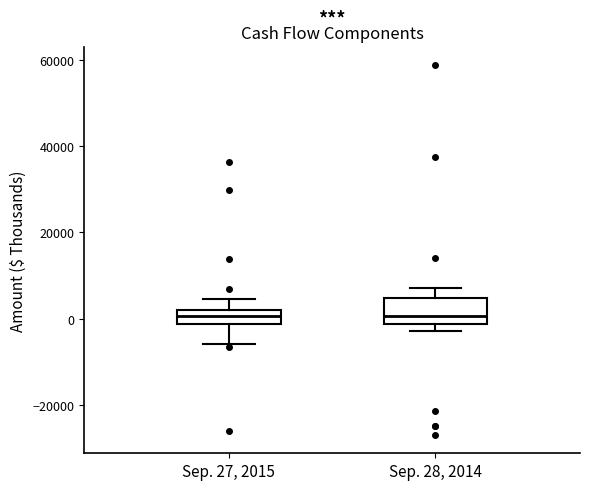

Reading left to right, transcribe this box plot: for each box, give where its median line is, the range the box spans, and where its two whiskers end, as read against the y-axis. The values are not printed on the chart, so give them approximately, as read against the axis.

Sep. 27, 2015: median 0, box -2000 to 2000, whiskers -6000 to 4000
Sep. 28, 2014: median 0, box -2000 to 4000, whiskers -2000 (just below the box's lower edge) to 8000